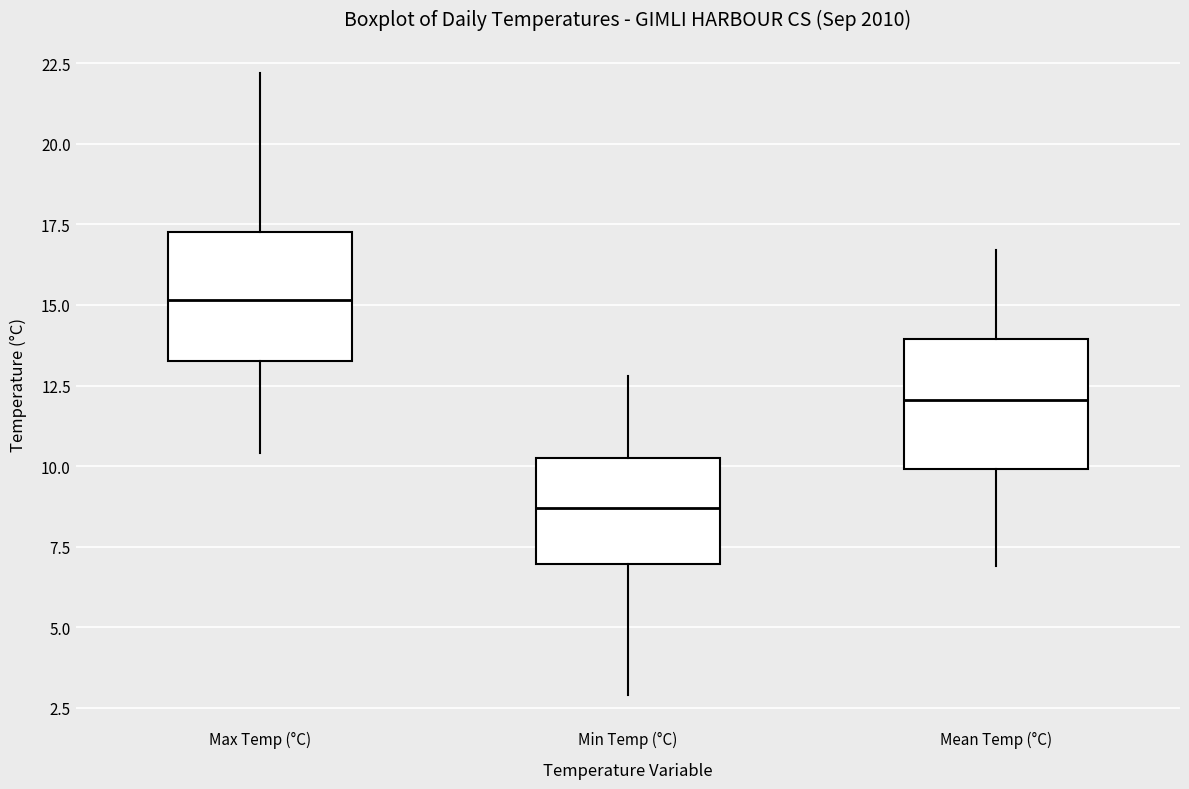

Reading left to right, transcribe this box plot: for each box, give where its median line is, the range the box spans, and where its two whiskers end, as read against the y-axis. The values are not printed on the chart, so give them approximately, as read against the axis.

Max Temp (°C): median 15.0, box 13.5 to 17.5, whiskers 10.5 to 22.0
Min Temp (°C): median 8.5, box 7.0 to 10.5, whiskers 3.0 to 13.0
Mean Temp (°C): median 12.0, box 10.0 to 14.0, whiskers 7.0 to 16.5